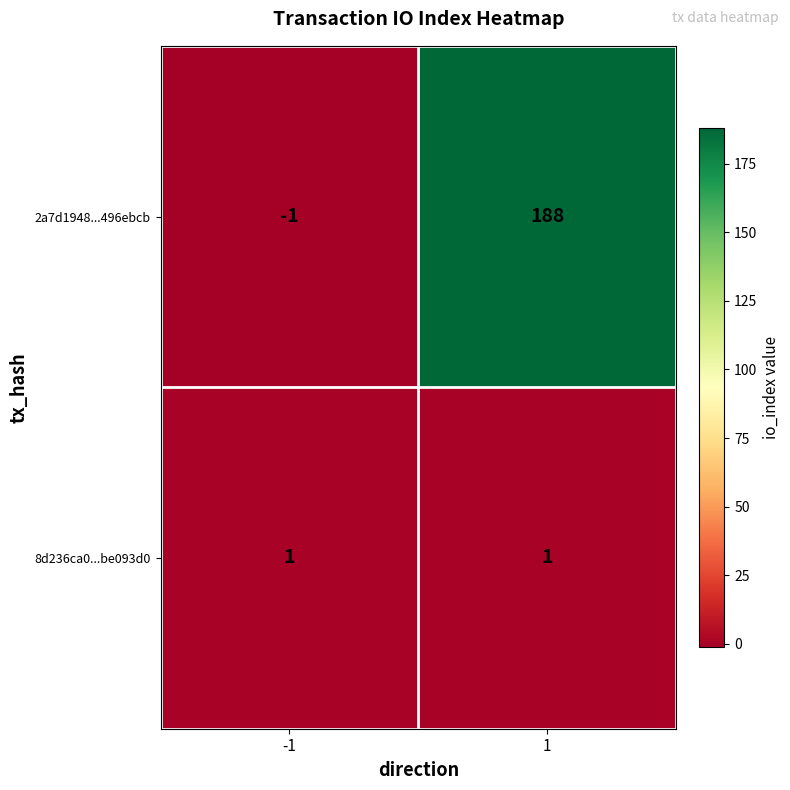

Which category has the highest value across all series?

1